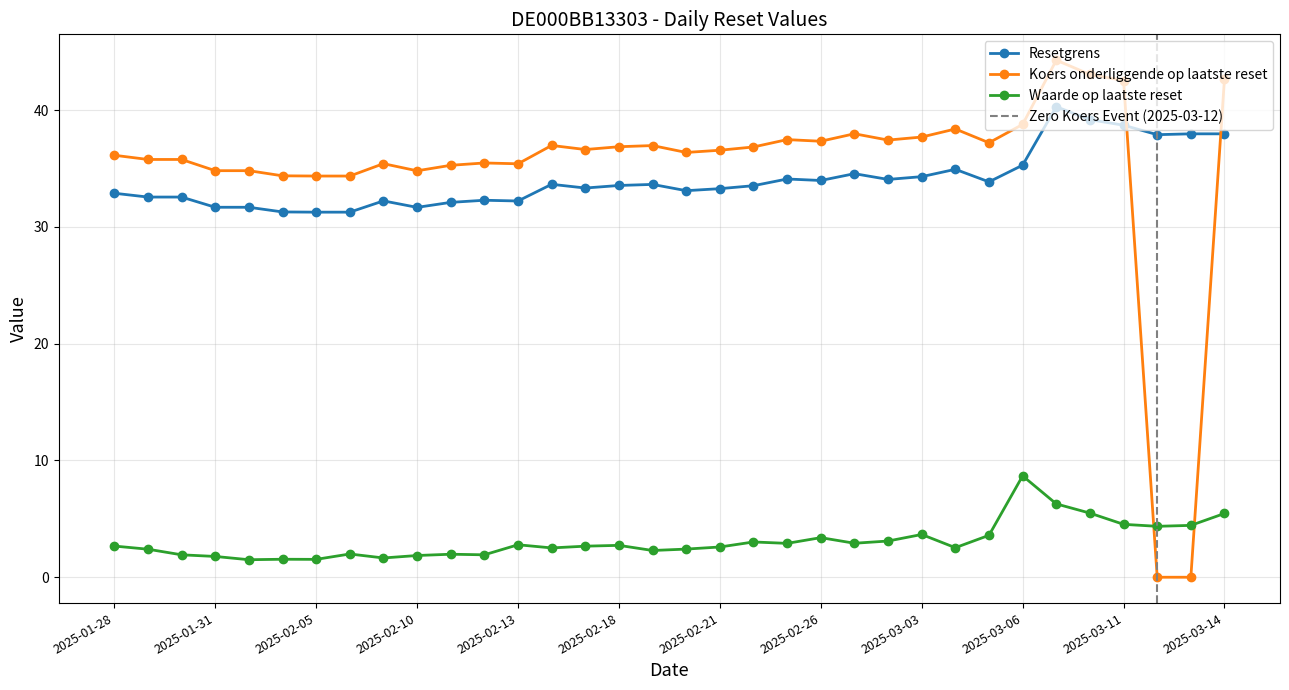

List the labels in order of Koers onderliggende op laatste reset value, largest first.

2025-03-07, 2025-03-10, 2025-03-14, 2025-03-11, 2025-03-06, 2025-03-04, 2025-02-27, 2025-03-03, 2025-02-25, 2025-02-28, 2025-02-26, 2025-03-05, 2025-02-14, 2025-02-19, 2025-02-18, 2025-02-24, 2025-02-17, 2025-02-21, 2025-02-20, 2025-01-28, 2025-01-29, 2025-01-30, 2025-02-12, 2025-02-07, 2025-02-13, 2025-02-11, 2025-01-31, 2025-02-03, 2025-02-10, 2025-02-04, 2025-02-05, 2025-02-06, 2025-03-12, 2025-03-13